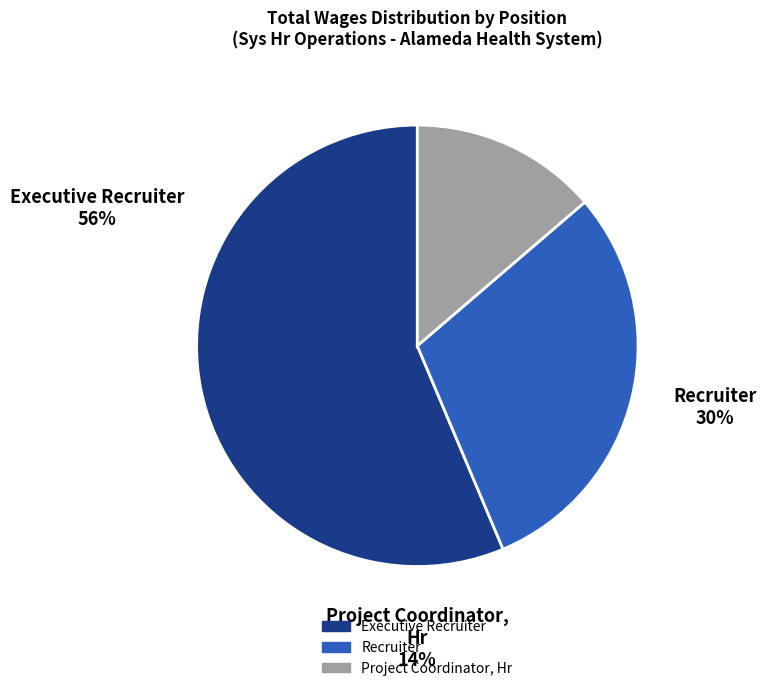

What is the largest slice in the pie chart?

Executive Recruiter